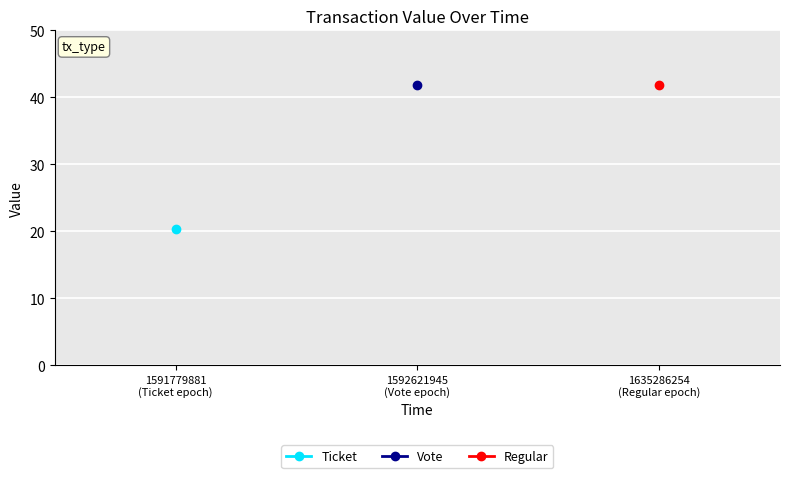

What is the label of the 2nd point from the right?

1592621945
(Vote epoch)